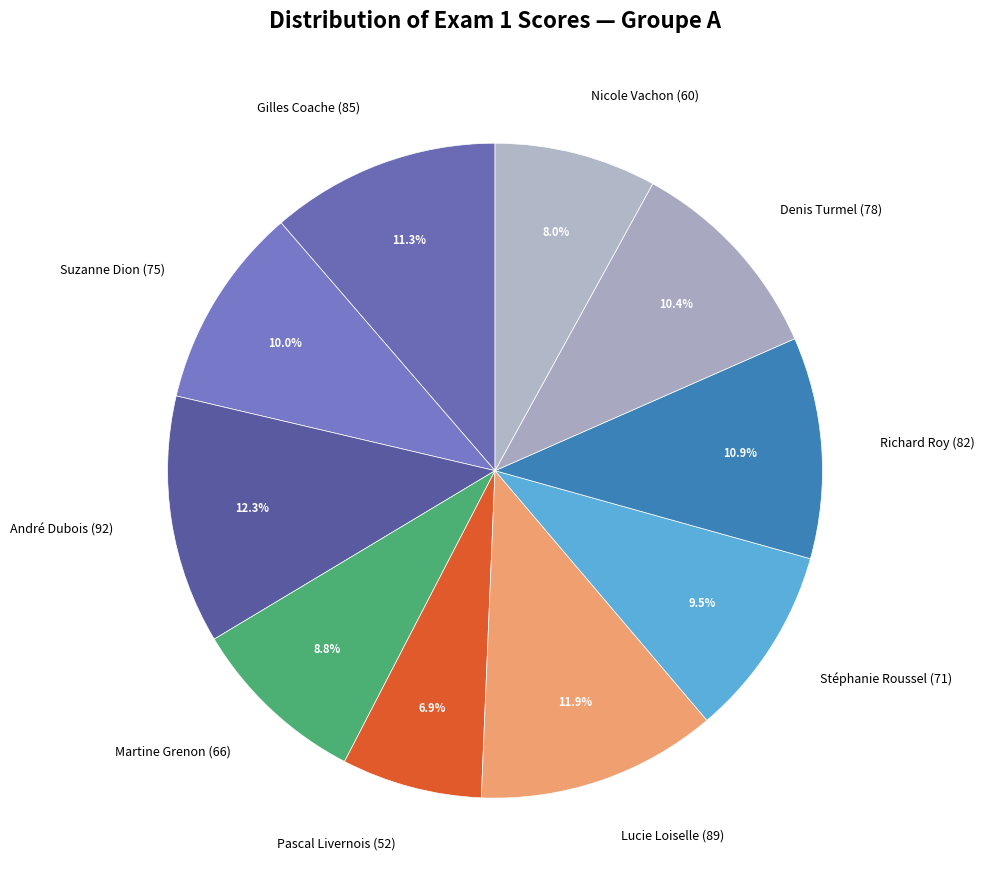

Which has a higher value, Denis Turmel (78) or Pascal Livernois (52)?

Denis Turmel (78)